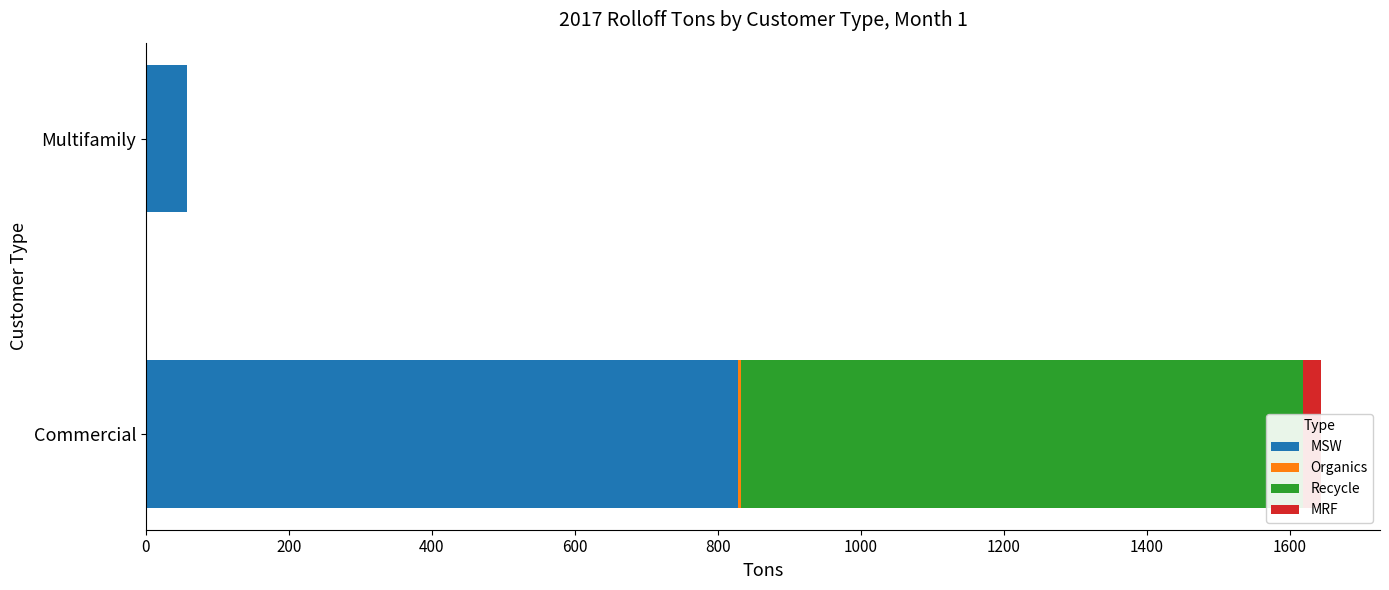

What value does the MRF series have at Commercial?

25.2